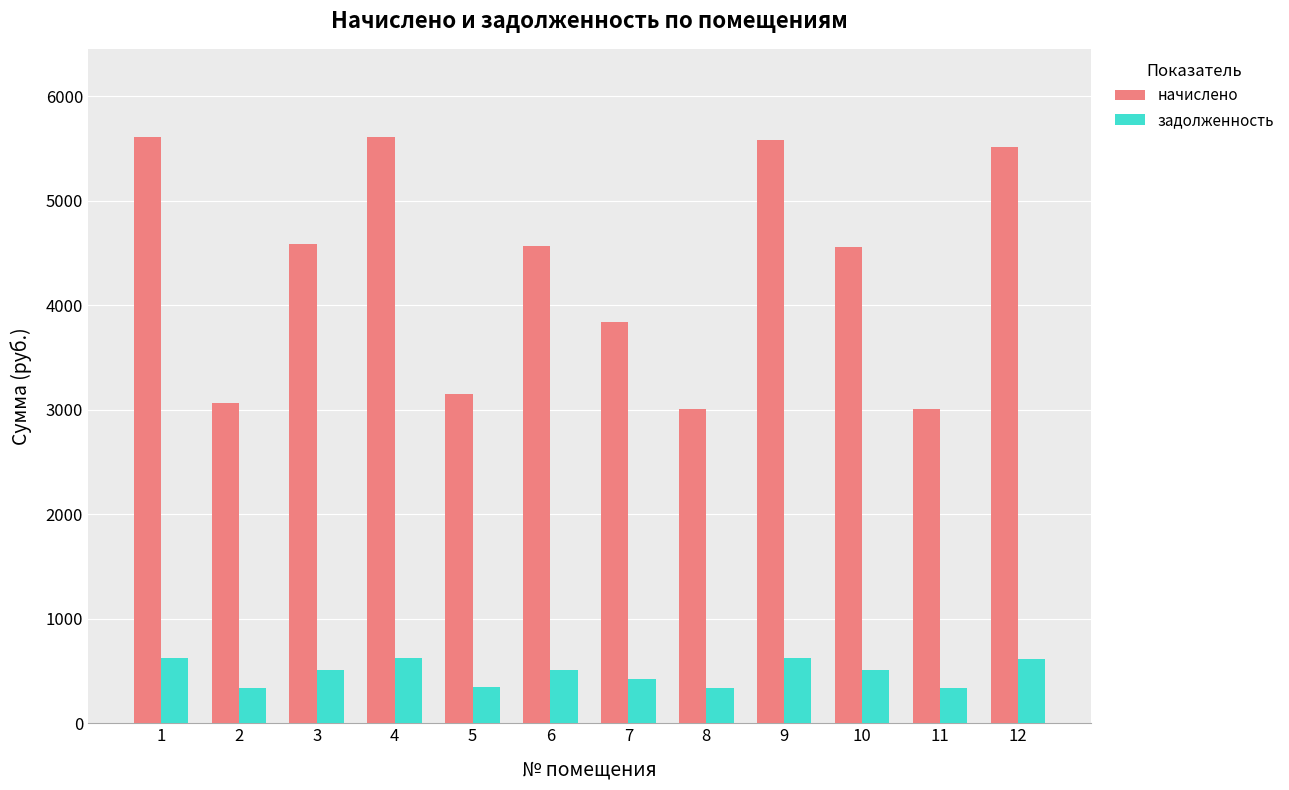

List the series in order of their overall mean, highest first.

начислено, задолженность